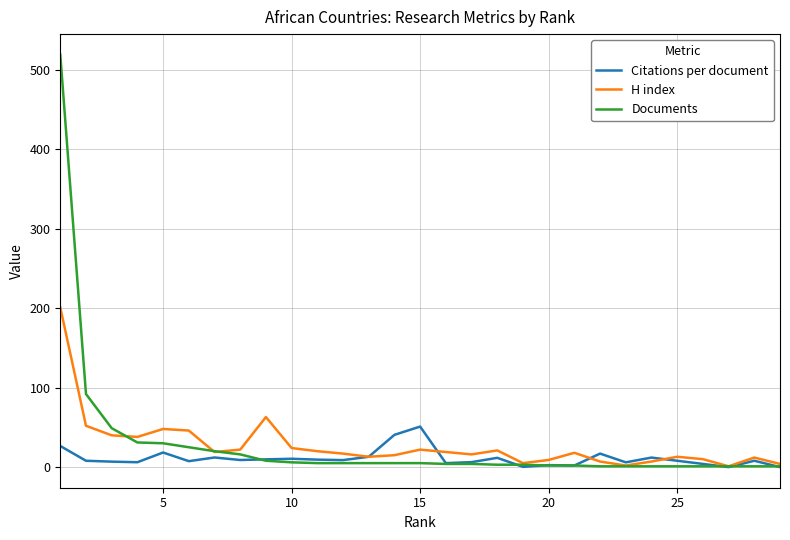

Rank the series by their maximum value, from highest to lowest.

Documents, H index, Citations per document